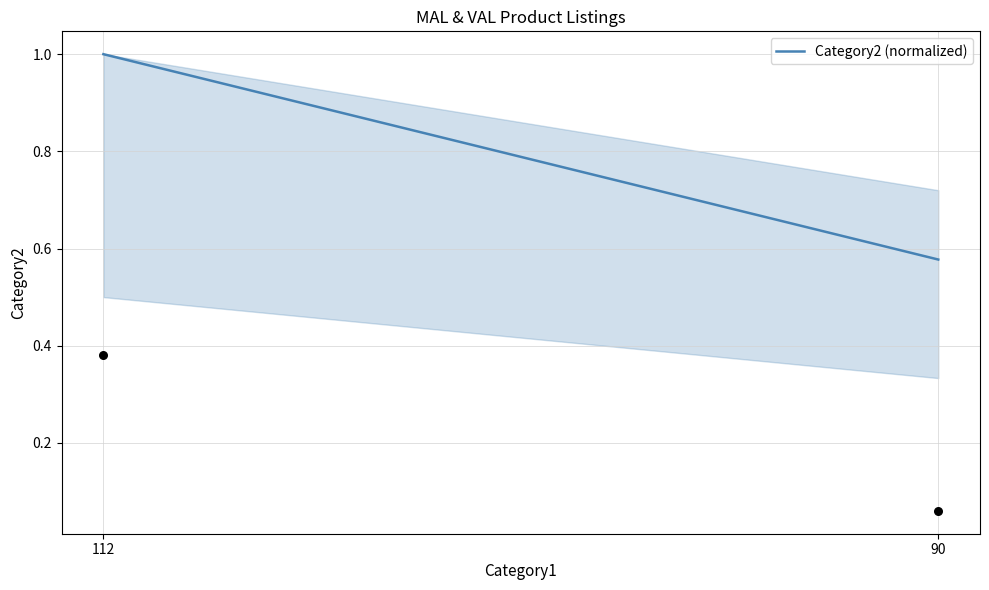

What is the range of Y values (max minus min)?

0.3